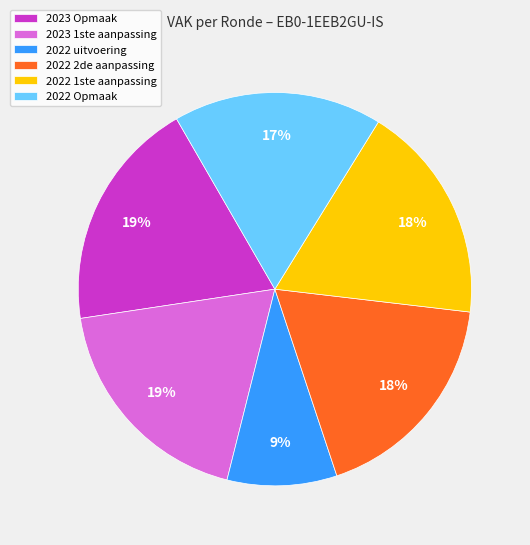

Between 2022 uitvoering and 2023 1ste aanpassing, which is larger?

2023 1ste aanpassing